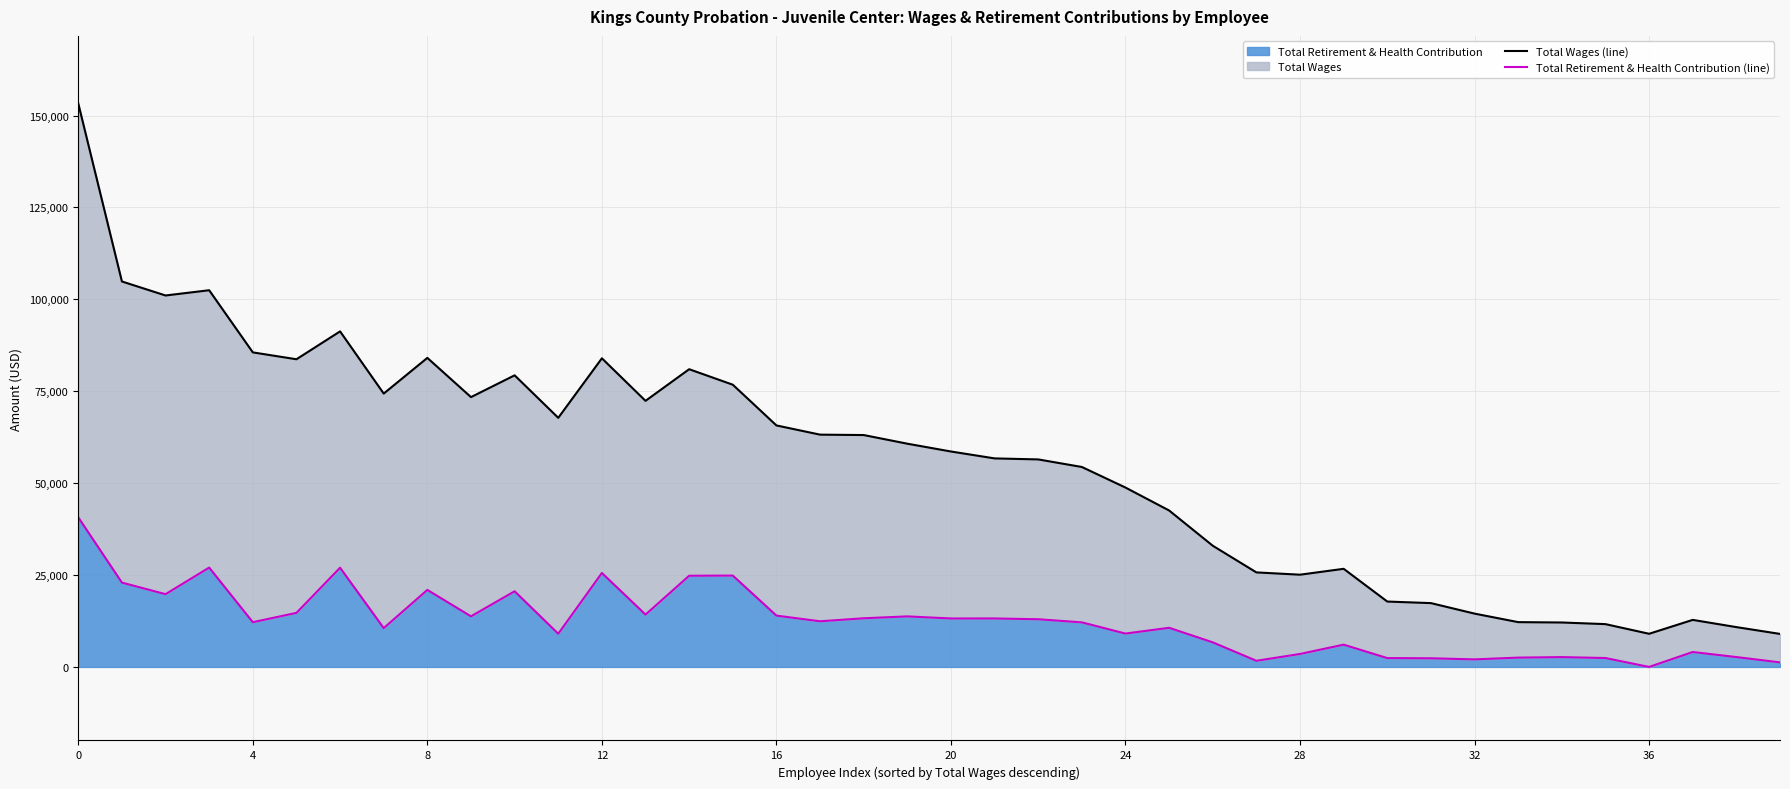

Does the chart display data point markers on the line(s)?

No